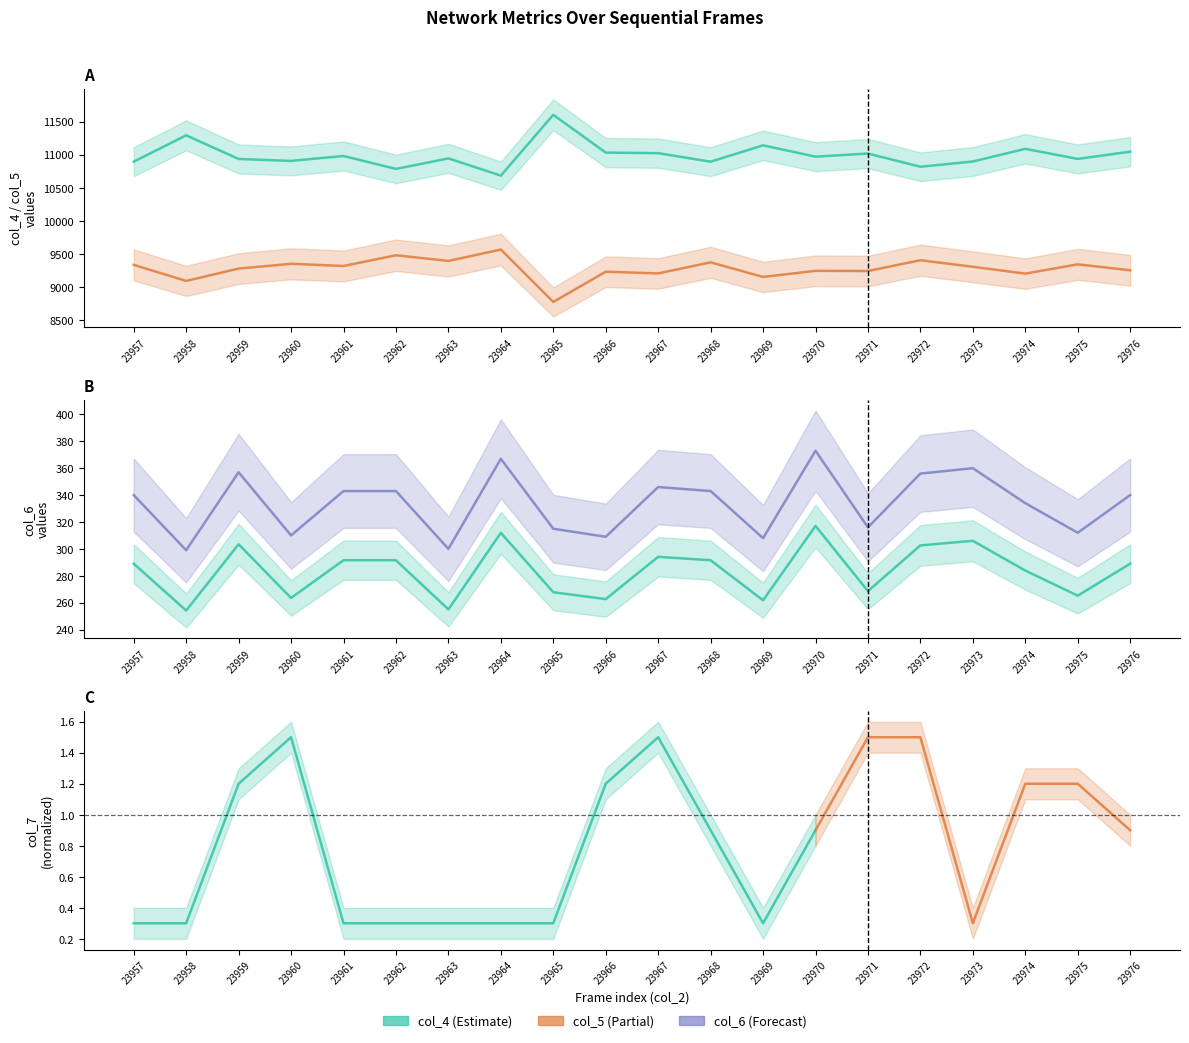

At which label does col_4 reach its minimum?

23964